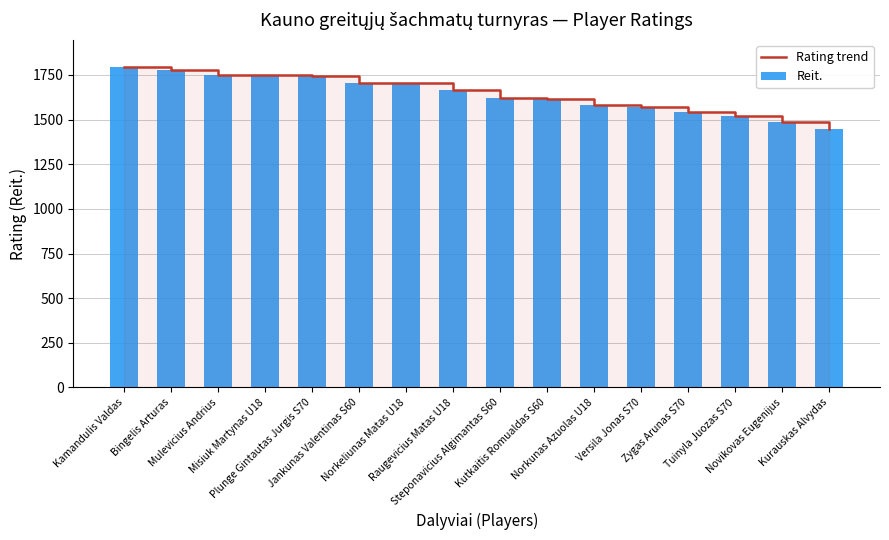

At Mulevicius Andrius, list the series in order from largest to smallest.

Rating trend, Reit.